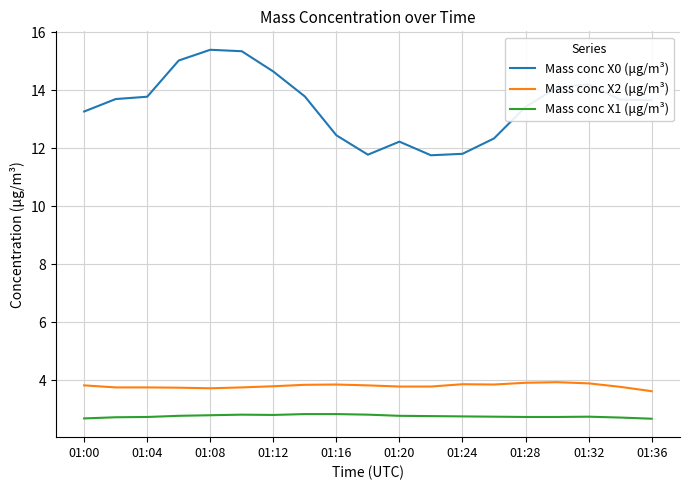

True or false: Mass conc X1 (μg/m³) and Mass conc X0 (μg/m³) intersect in this chart.

False